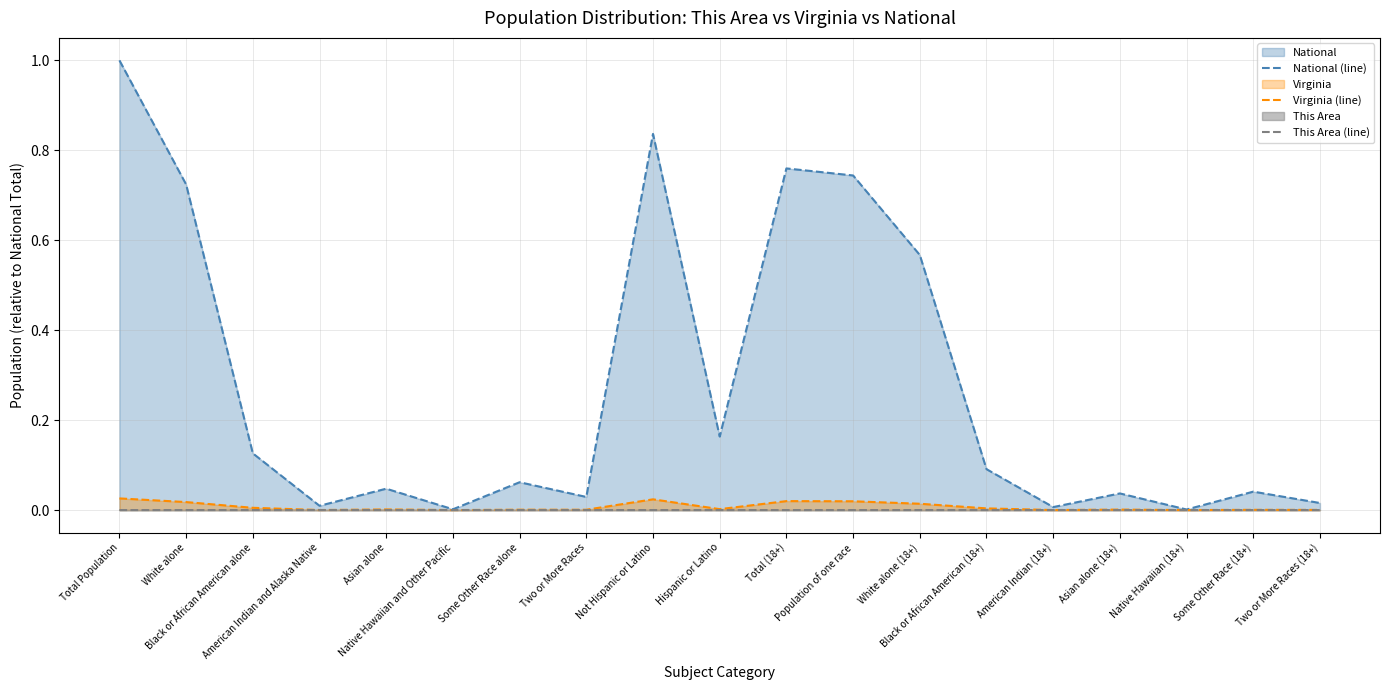

How many lines are shown in the chart?

3